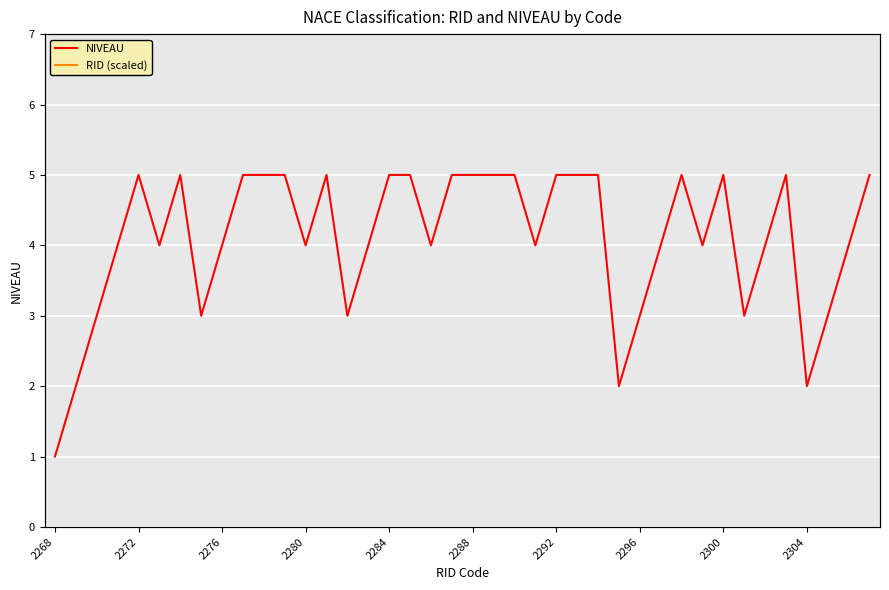

Is it true that NIVEAU equals 2 at 2268?

False